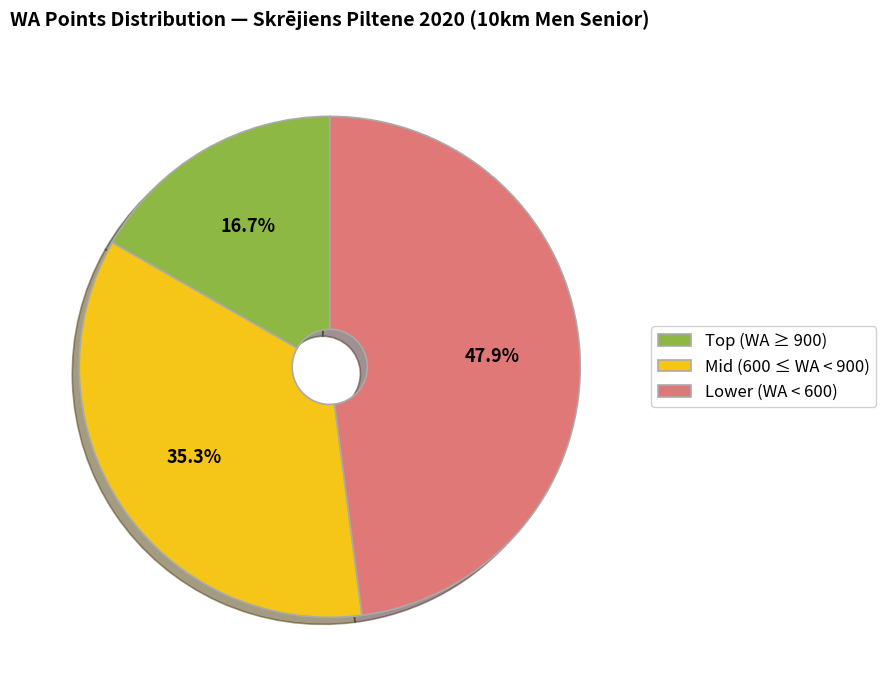

What is the smallest slice in the pie chart?

Top (WA ≥ 900)